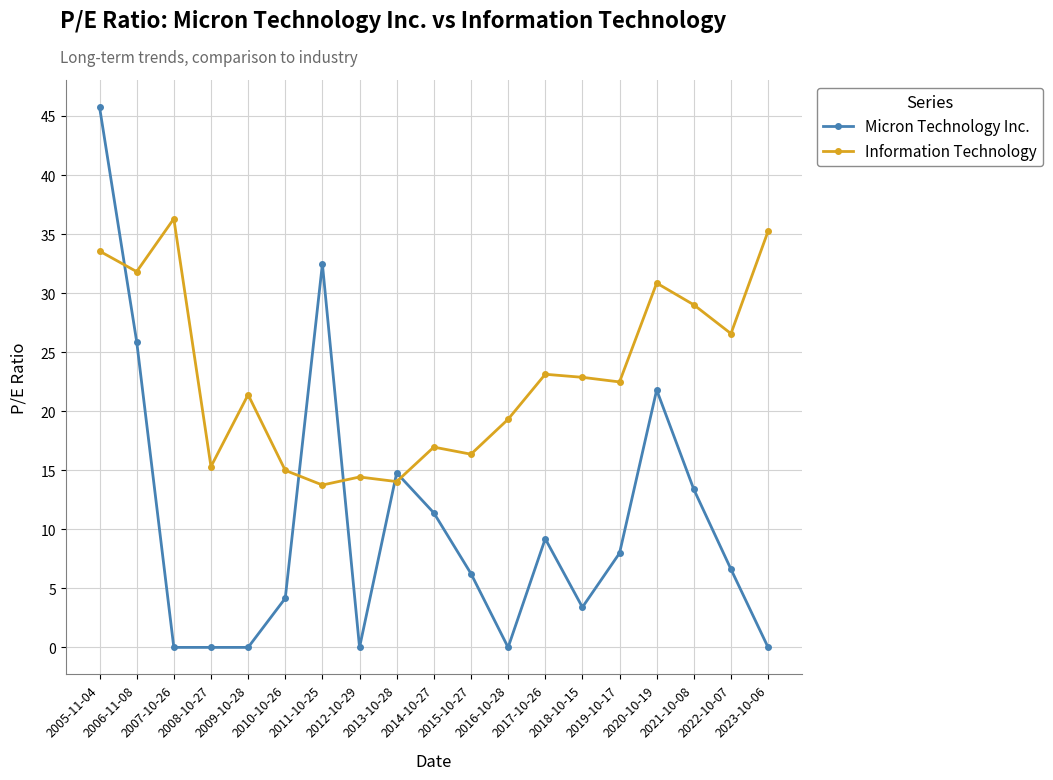

True or false: Micron Technology Inc. has more than 2 interior local peaks.

True